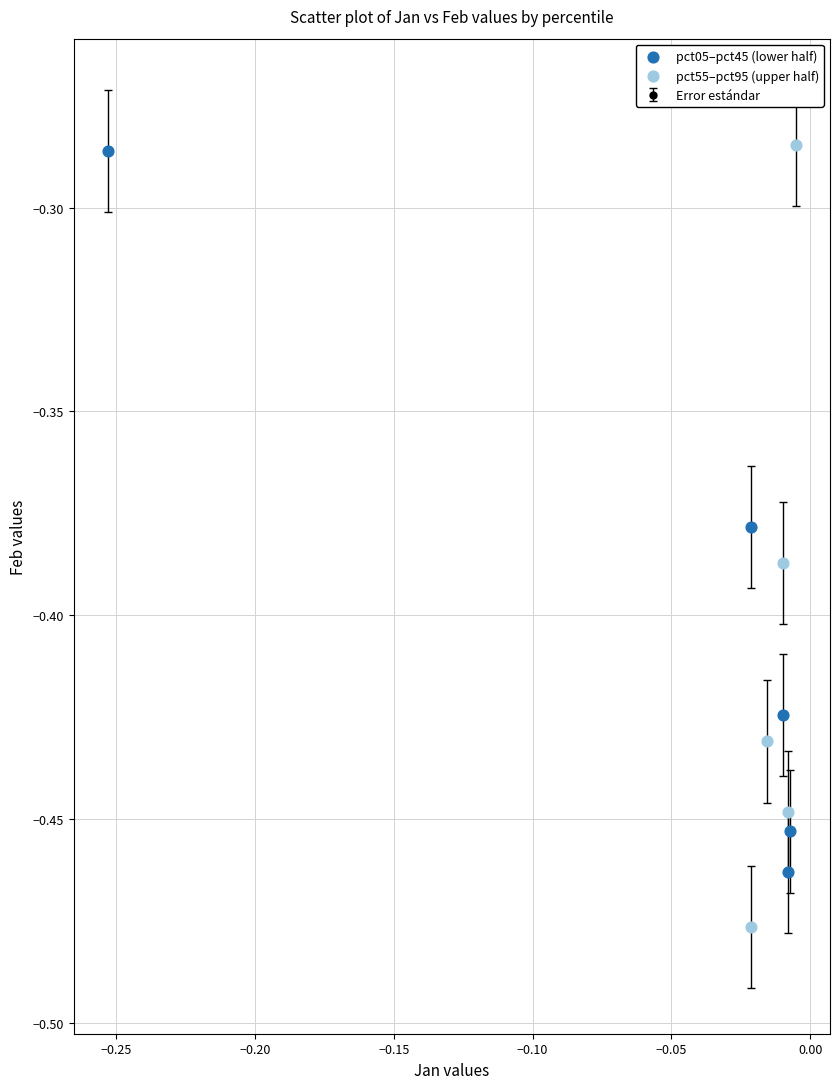

Which series reaches the minimum Y coordinate?

pct55–pct95 (upper half)